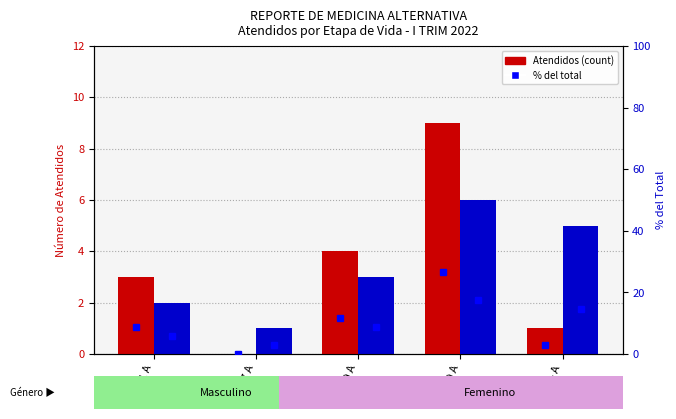

Which series has the widest spread of values?

Atendidos M